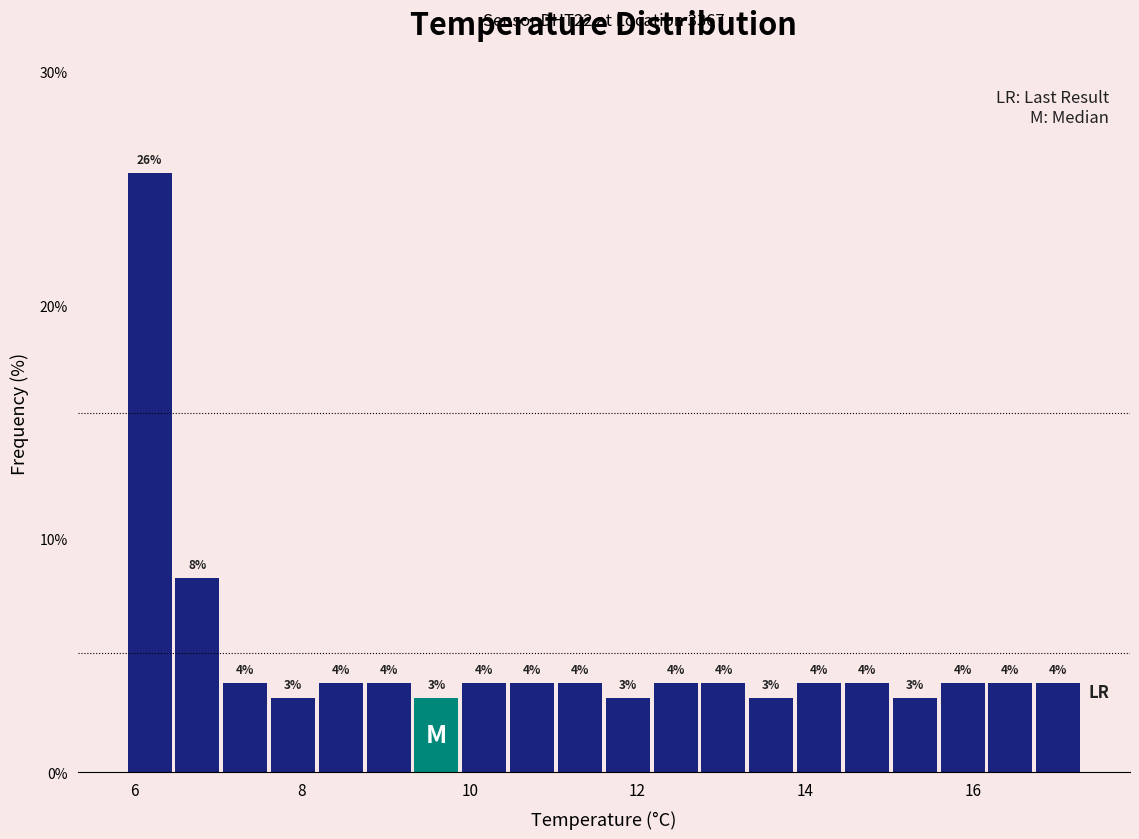

Read against the x-axis, roughly where is the centre of the tallest bar?

6.2